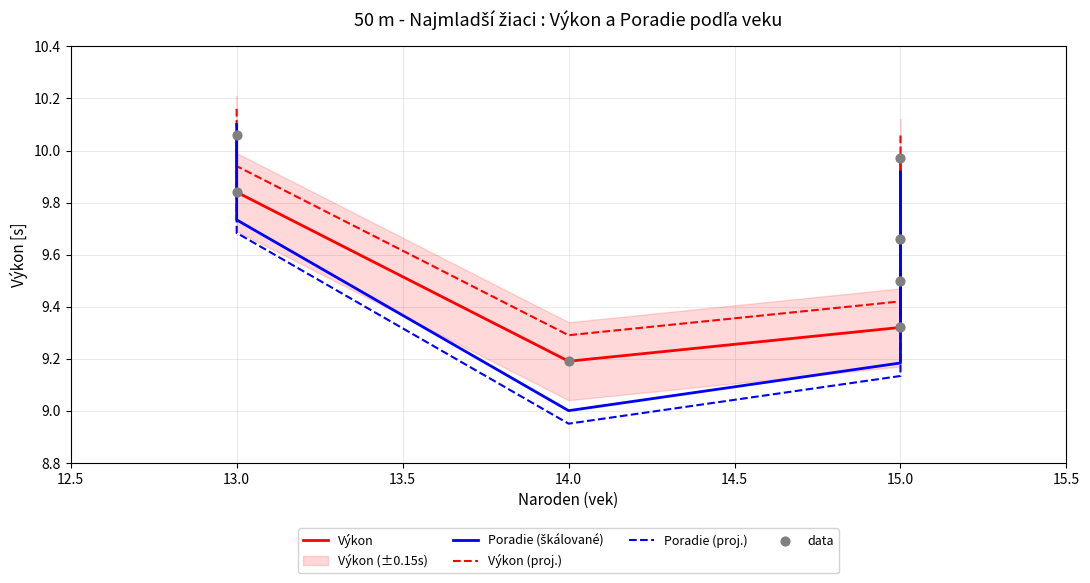

What is the total value across all series at 13.0?

49.0